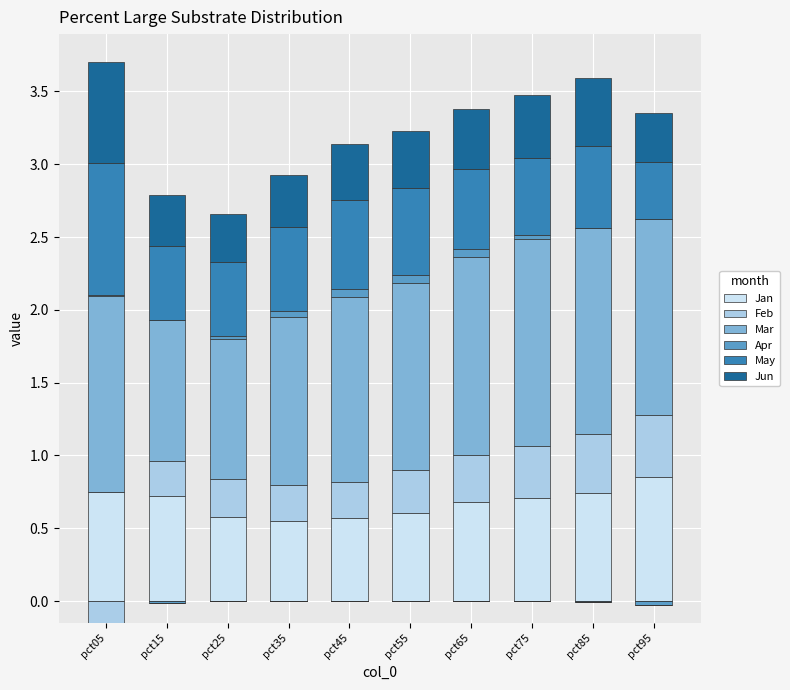

At which category is the sum across all series the highest?

pct05